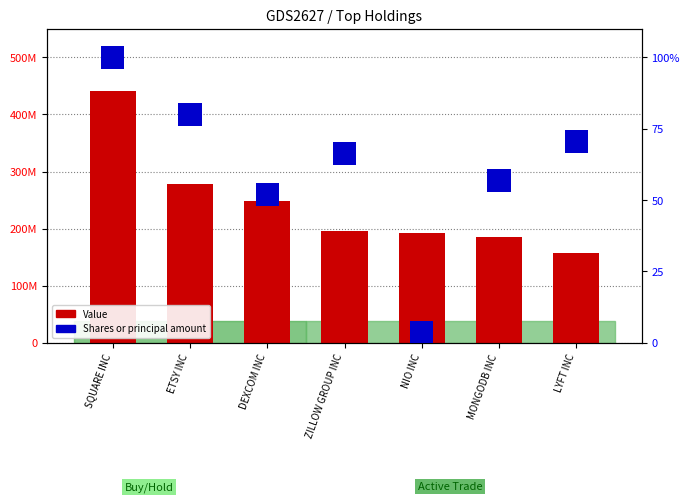

Reading right to left, what are all the values shown in this chart?

157403000	186036000	192883000	196336000	247919000	278301000	441571000